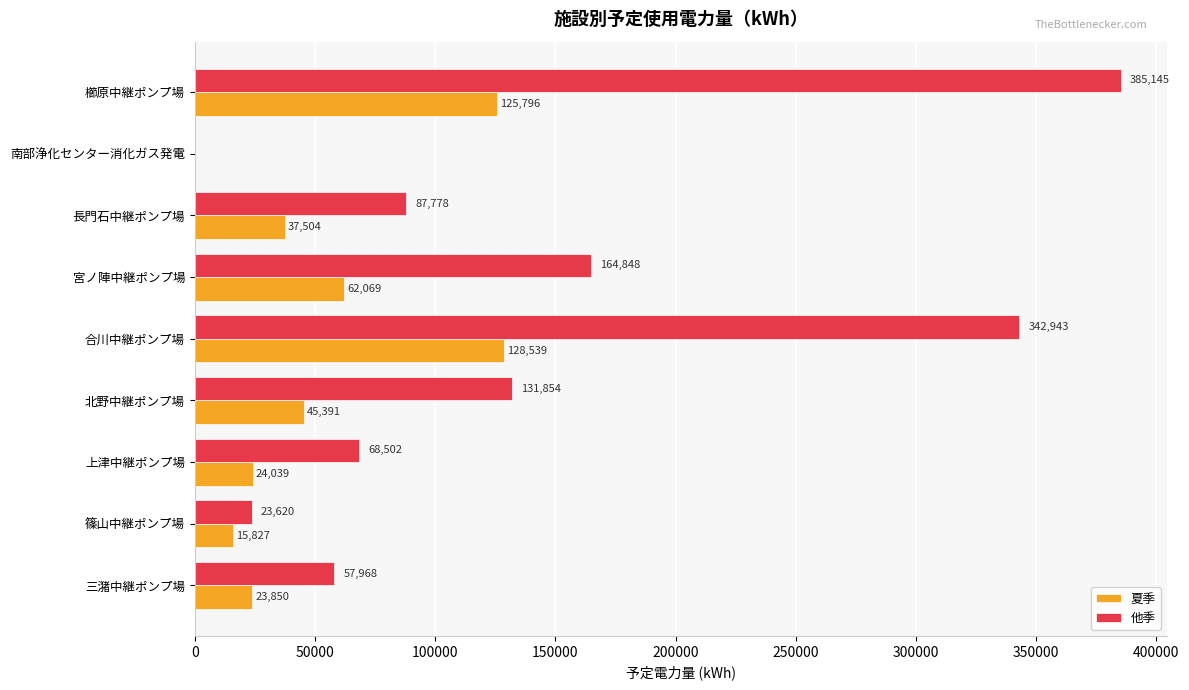

At which label is 他季 closest to 192594?

宮ノ陣中継ポンプ場